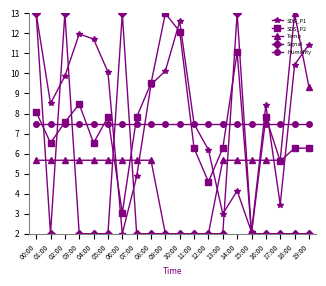

How many distinct data groups are displayed?

5